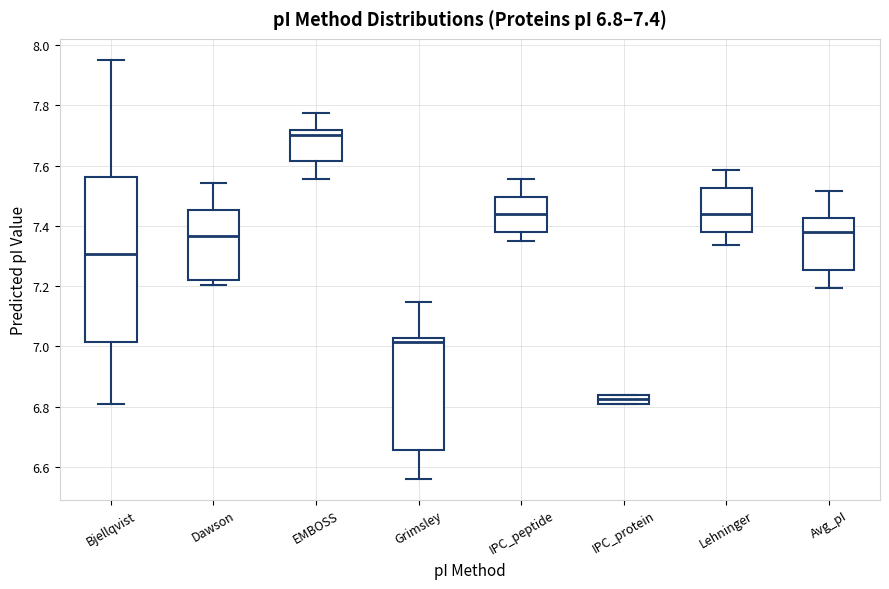

Which box has the lowest median line?

IPC_protein